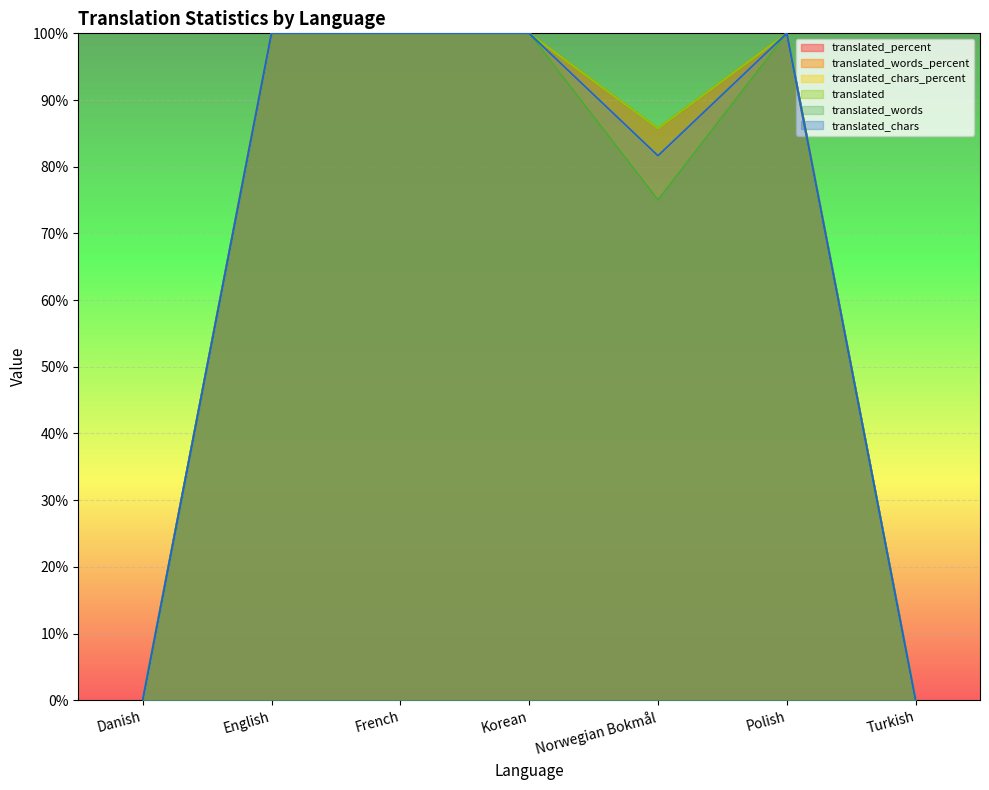

What is the label of the 1st point from the left?

Danish